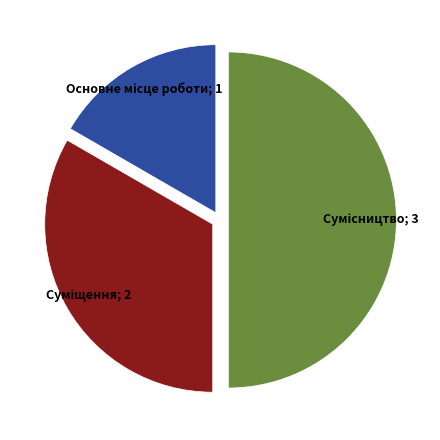

Which slice is the smallest?

Основне місце роботи